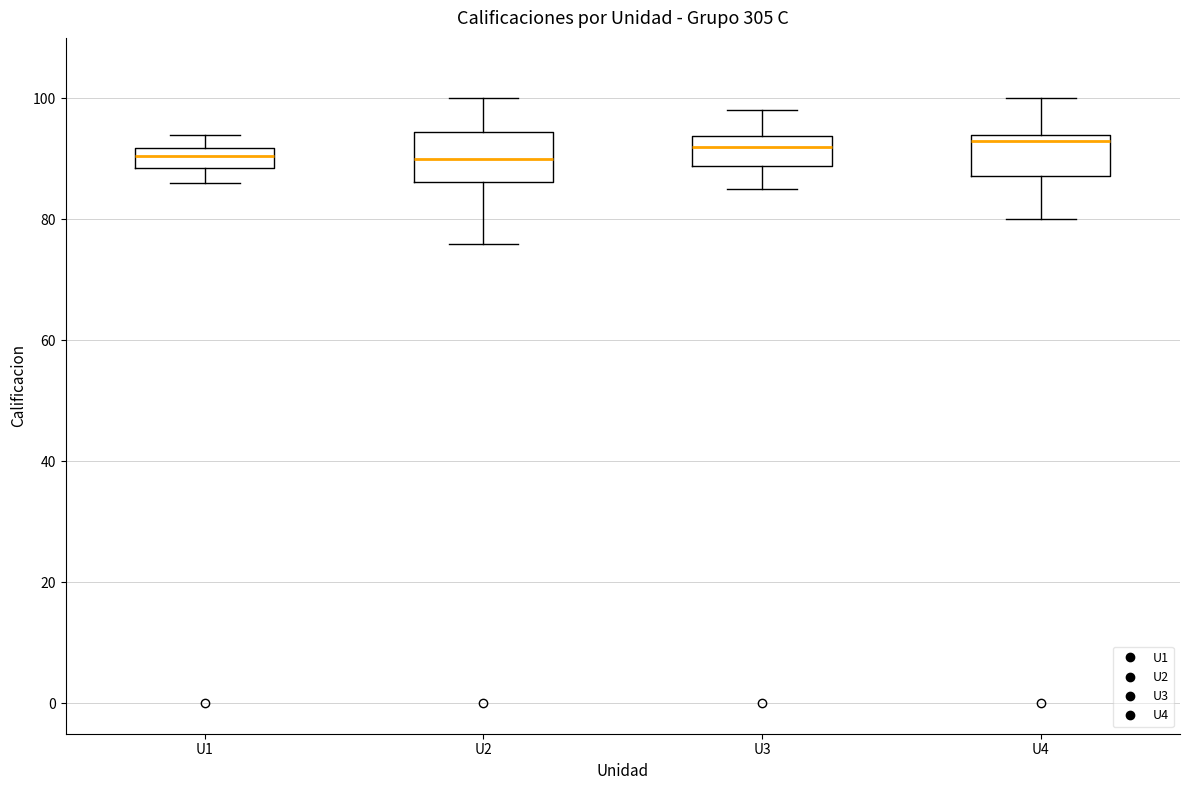

Where does the lower whisker of the box for U3 end on the y-axis? The values are not printed on the chart, so give them approximately, as read against the axis.

86